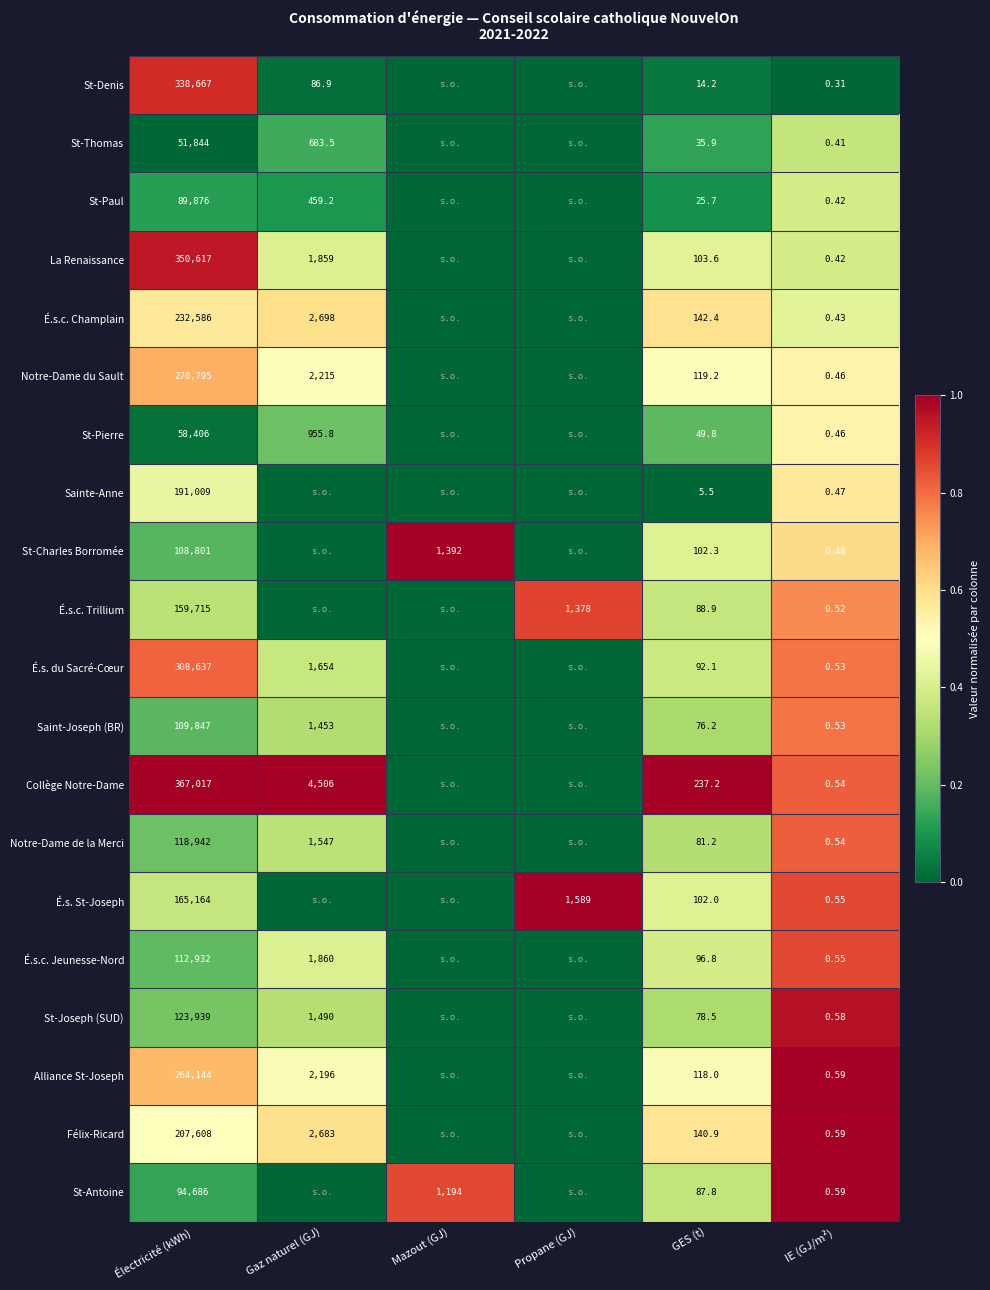

Is the value of É.s.c. Trillium at Électricité (kWh) greater than the value of Collège Notre-Dame at Gaz naturel (GJ)?

Yes